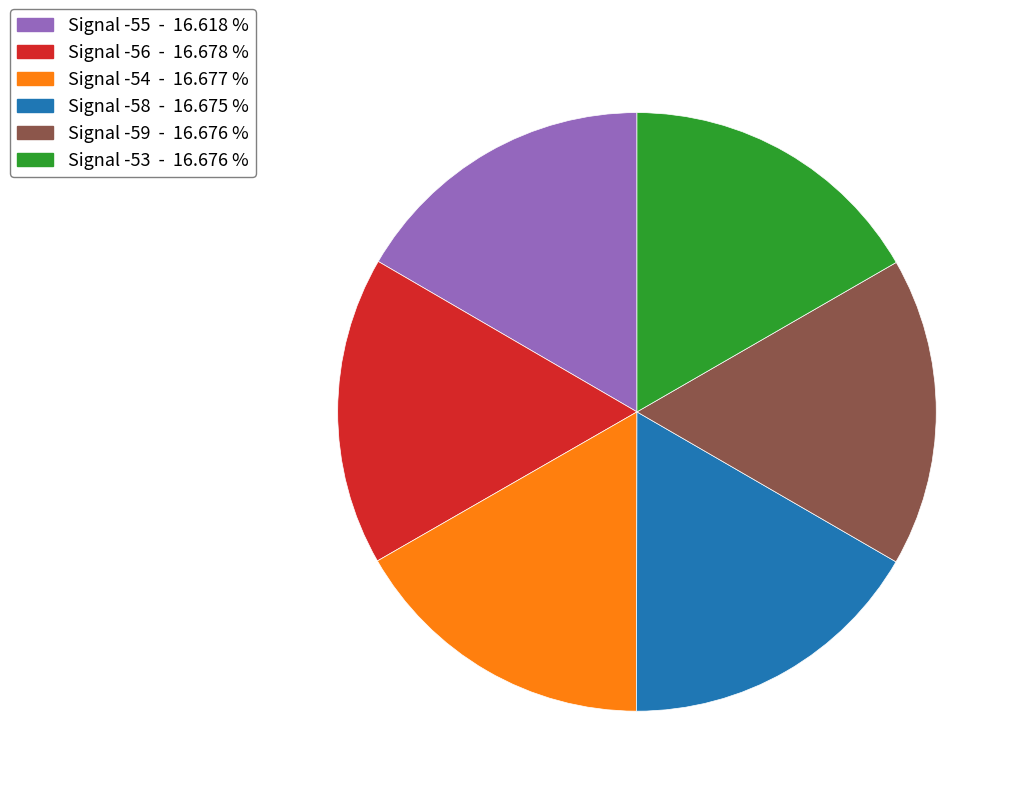

What is the ratio of the value at Signal -55 to the value at Signal -58?

1.0